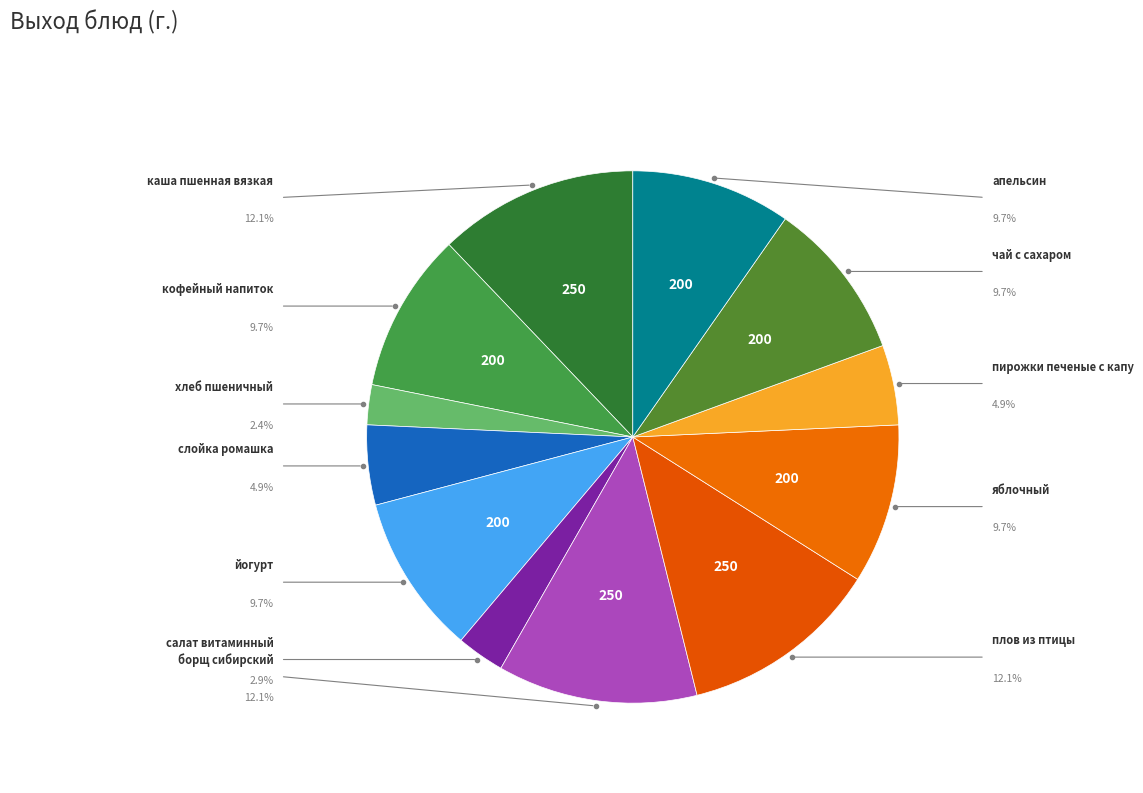

How many segments does this pie chart have?

12